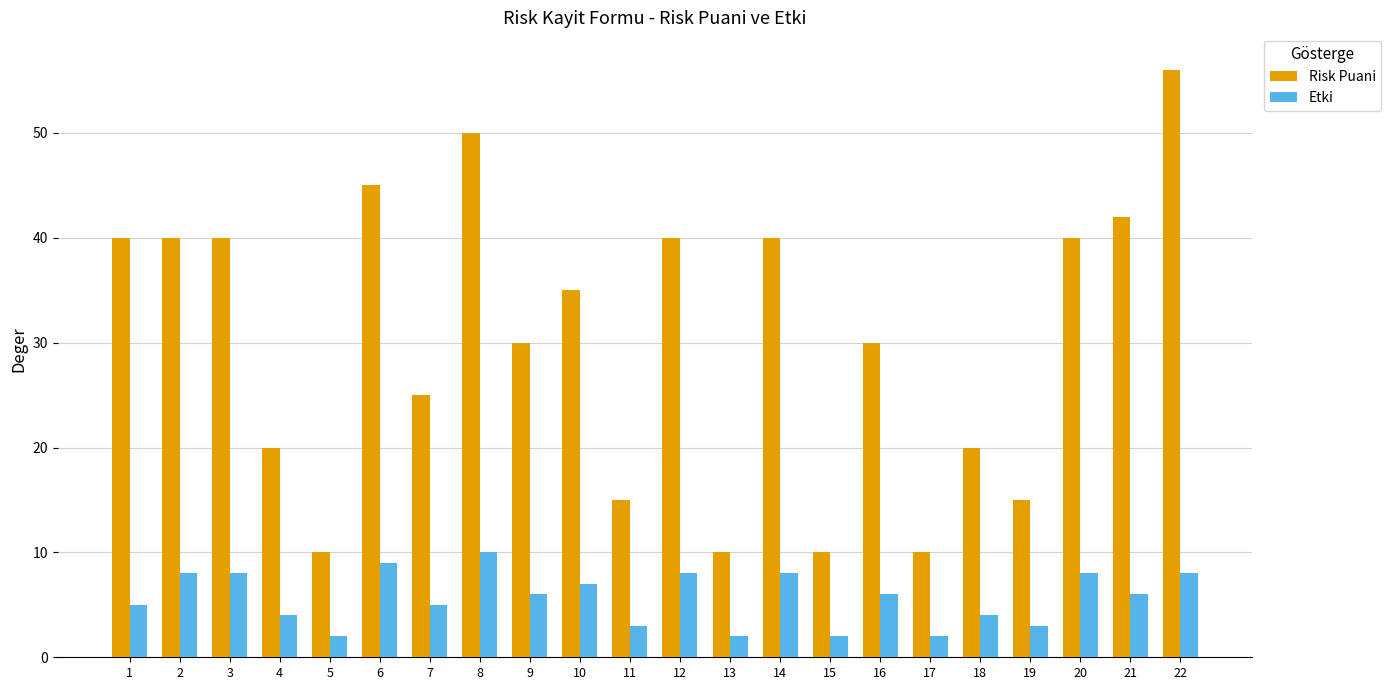

What is the value of the Etki bar at the 4th from the left?

4